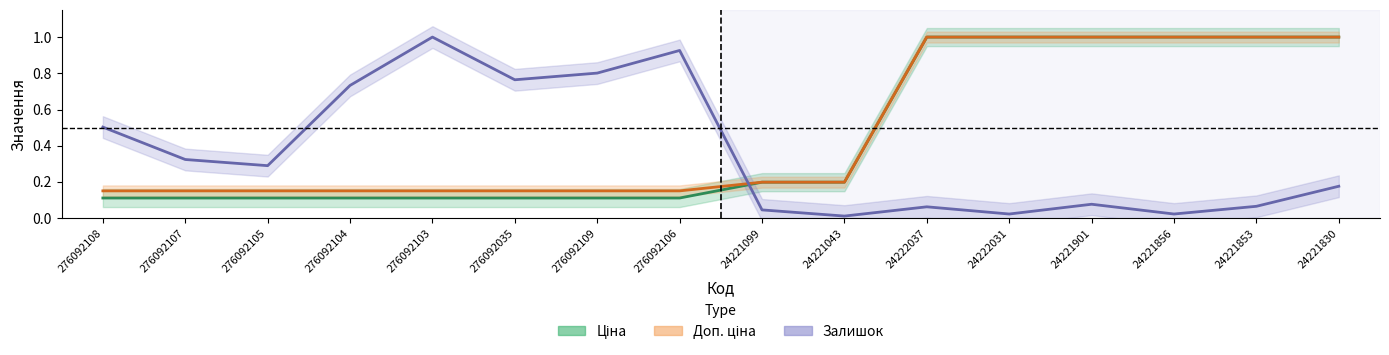

What is the total value across all series at 276092106?

1.2